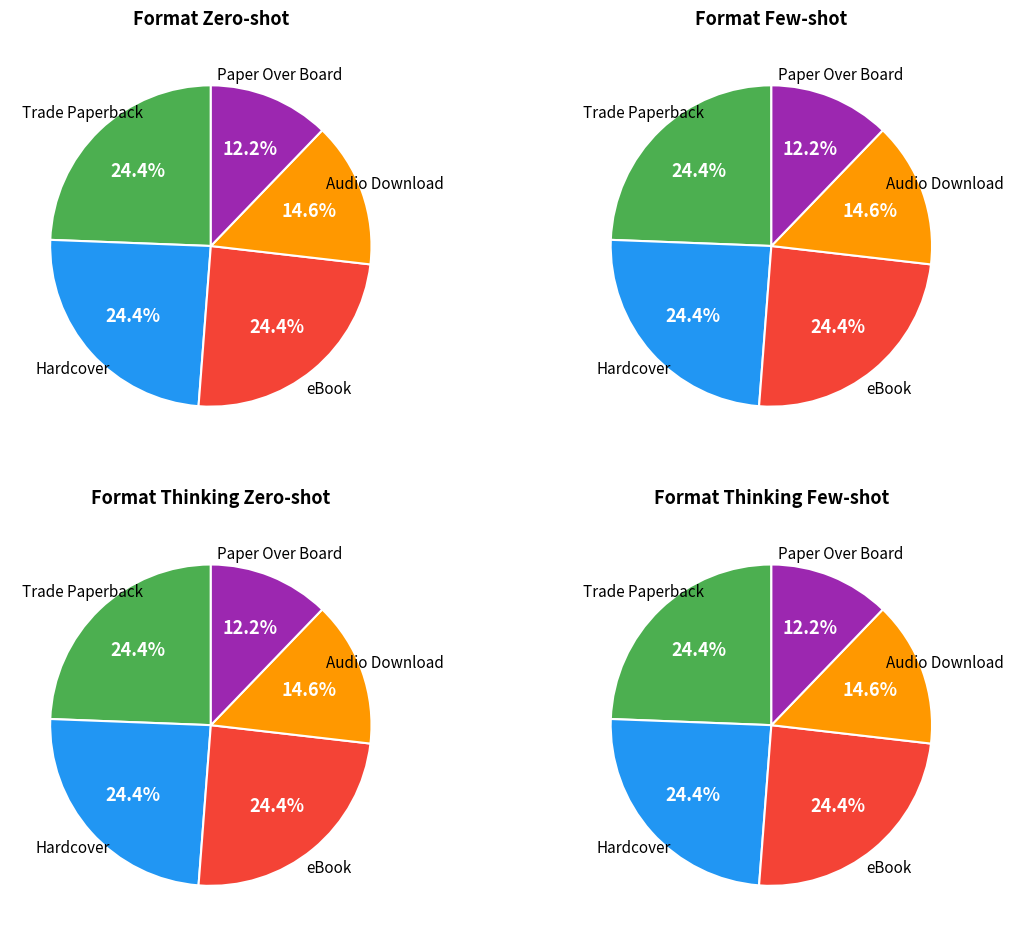

The Audio Download slice represents 15% of the pie. True or false?

True